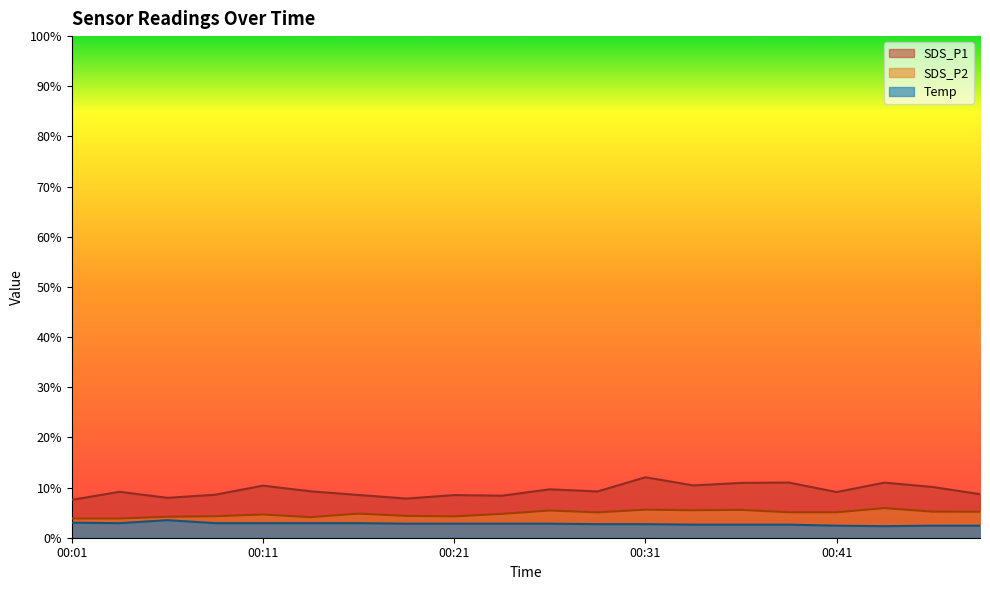

What is the lowest value of the Temp series?

2.3